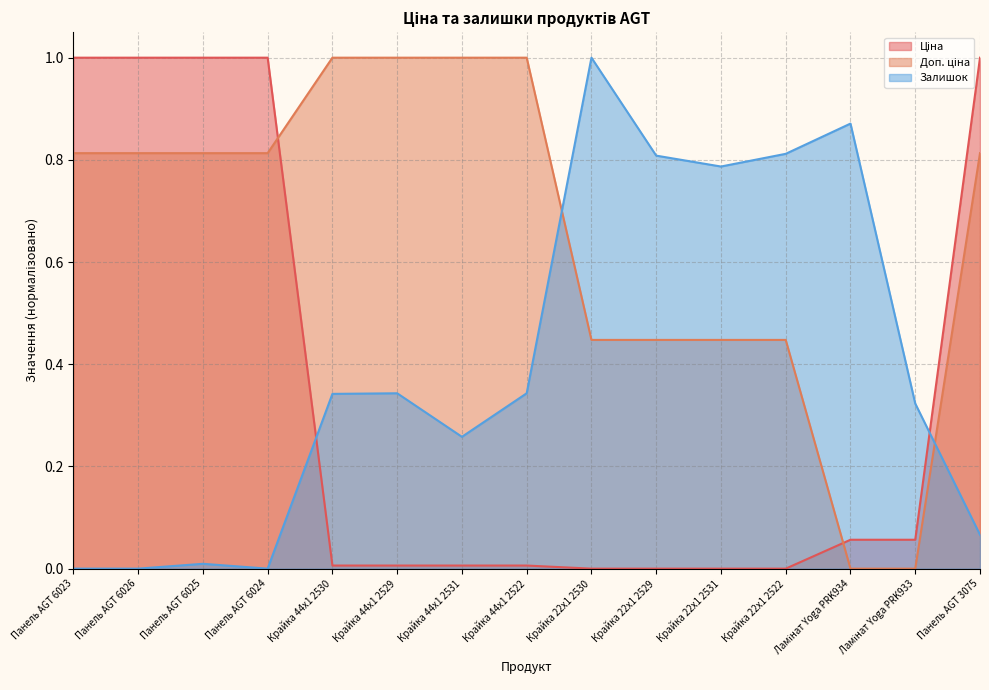

What are all the series names shown in the legend?

Ціна, Доп. ціна, Залишок